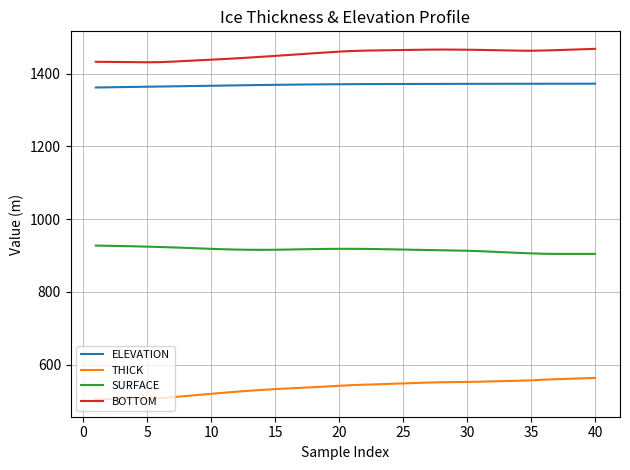

What is the maximum value for THICK?

563.6